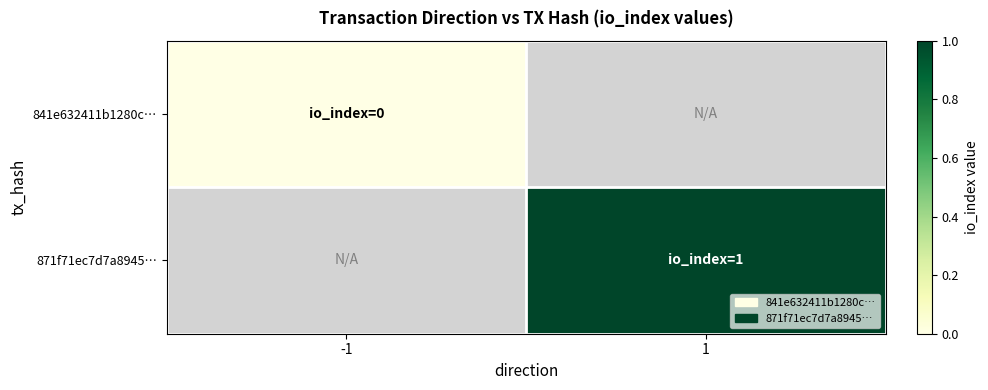

List the labels in order of 871f71ec7d7a8945… value, smallest first.

-1, 1